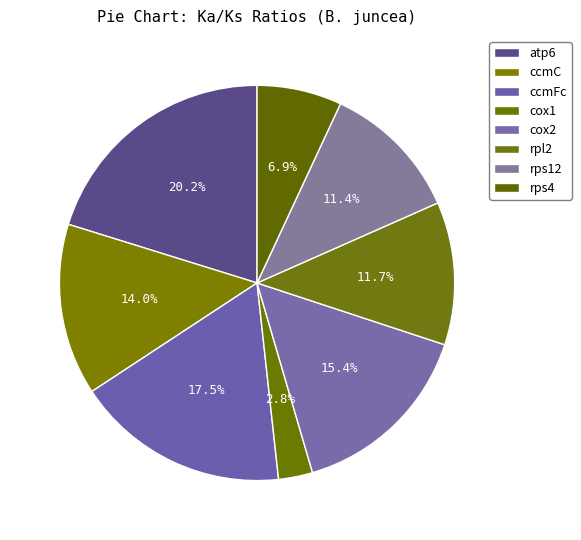

To the nearest percent, what is the combined percentage of rps4 and atp6?

27%